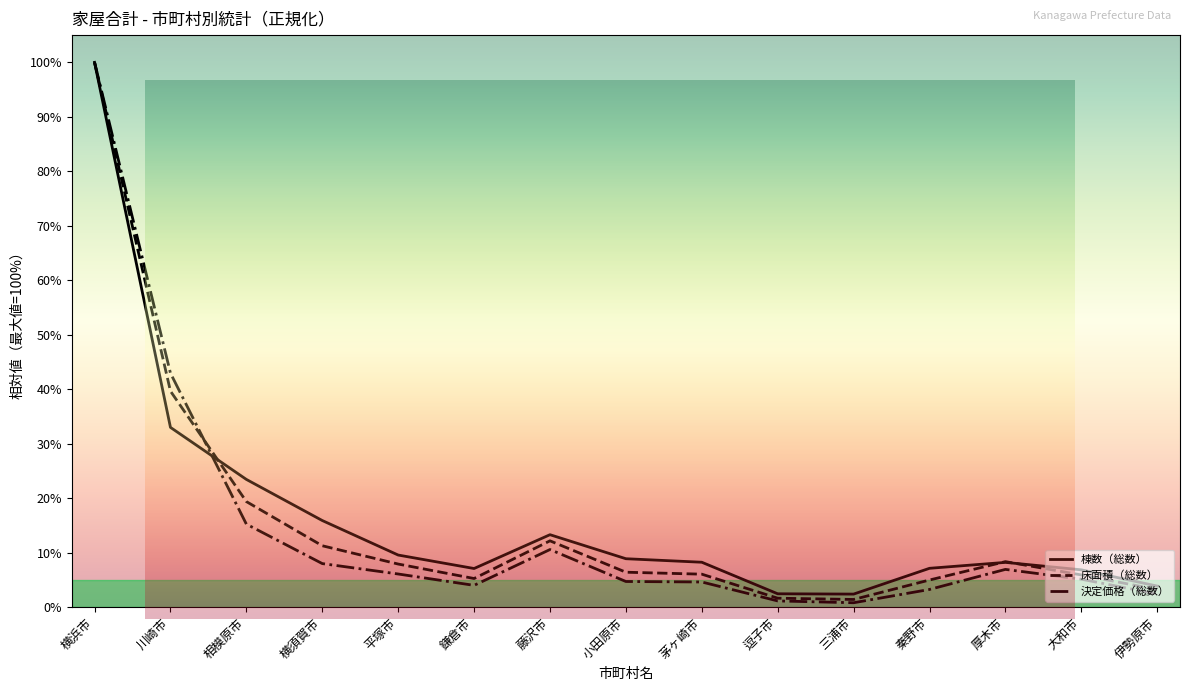

What is the difference between the maximum and minimum values in the 床面積（総数） series?

98.6